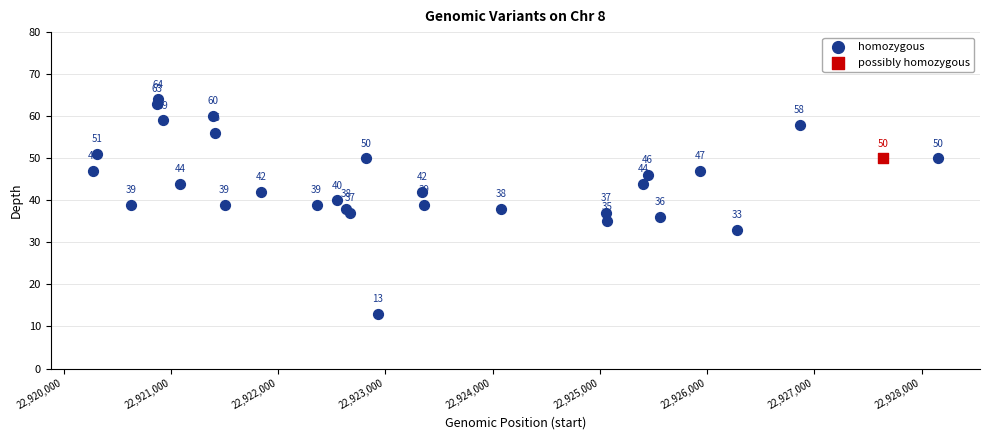

What are all the series names shown in the legend?

homozygous, possibly homozygous